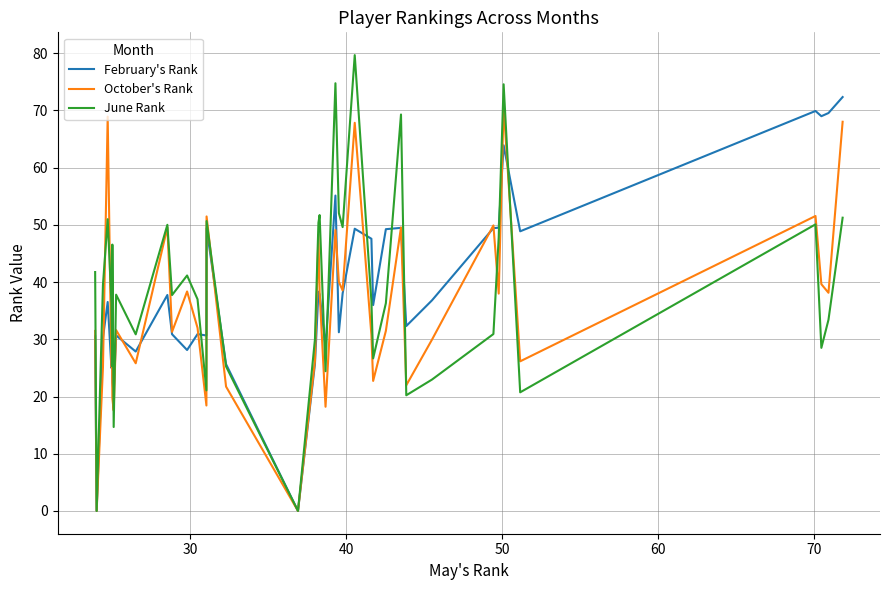

Which series has the largest range (max minus min)?

June Rank